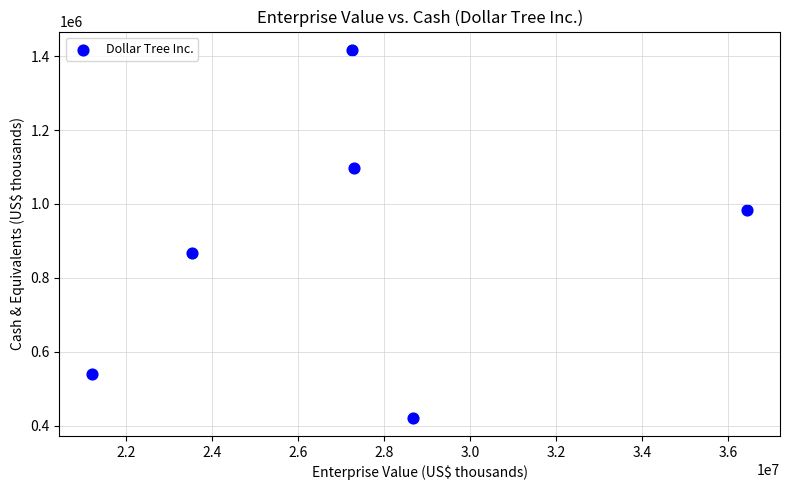

What Y value in the scatter plot is closest to 919400?

866400